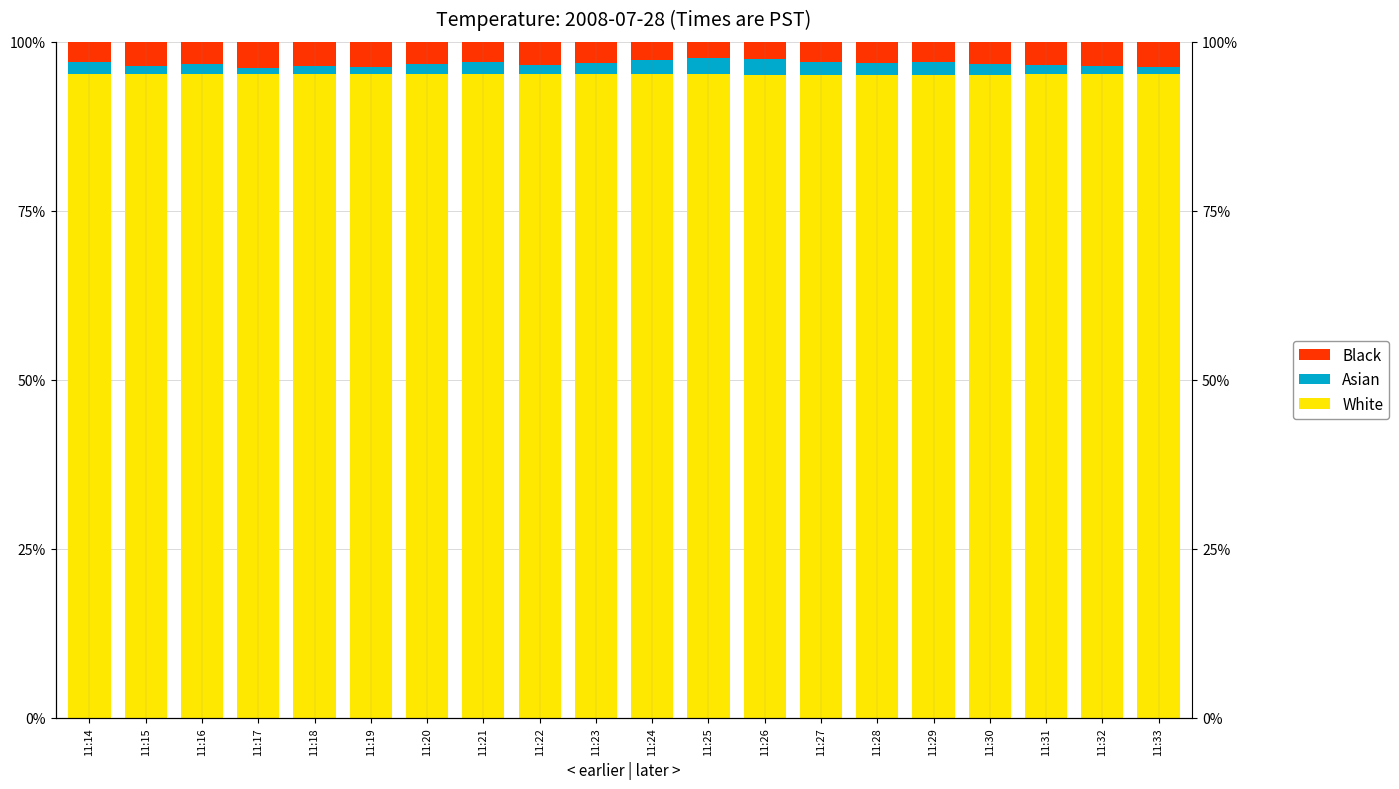

Rank the categories by Asian value from highest to lowest.

11:25, 11:26, 11:24, 11:27, 11:29, 11:14, 11:21, 11:28, 11:23, 11:30, 11:16, 11:20, 11:31, 11:22, 11:32, 11:15, 11:18, 11:33, 11:19, 11:17